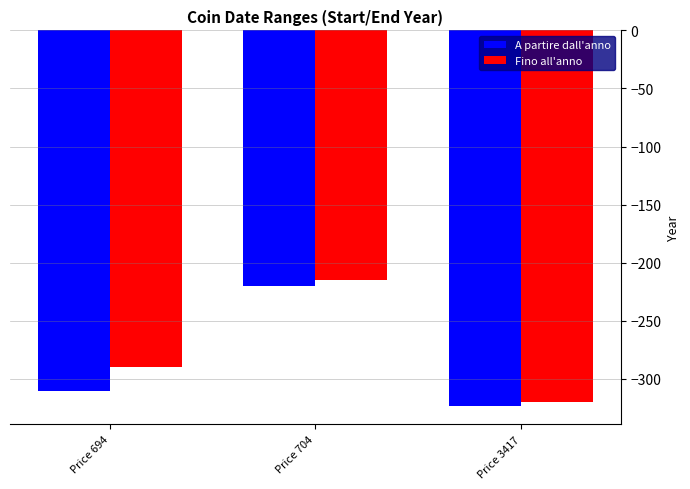

What is the greatest value displayed?

-215